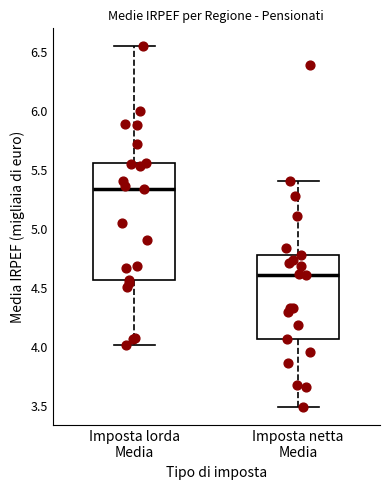

Reading left to right, transcribe this box plot: for each box, give where its median line is, the range the box spans, and where its two whiskers end, as read against the y-axis. The values are not printed on the chart, so give them approximately, as read against the axis.

Imposta lorda Media: median 5.35, box 4.55 to 5.55, whiskers 4.00 to 6.55
Imposta netta Media: median 4.60, box 4.05 to 4.80, whiskers 3.50 to 5.40